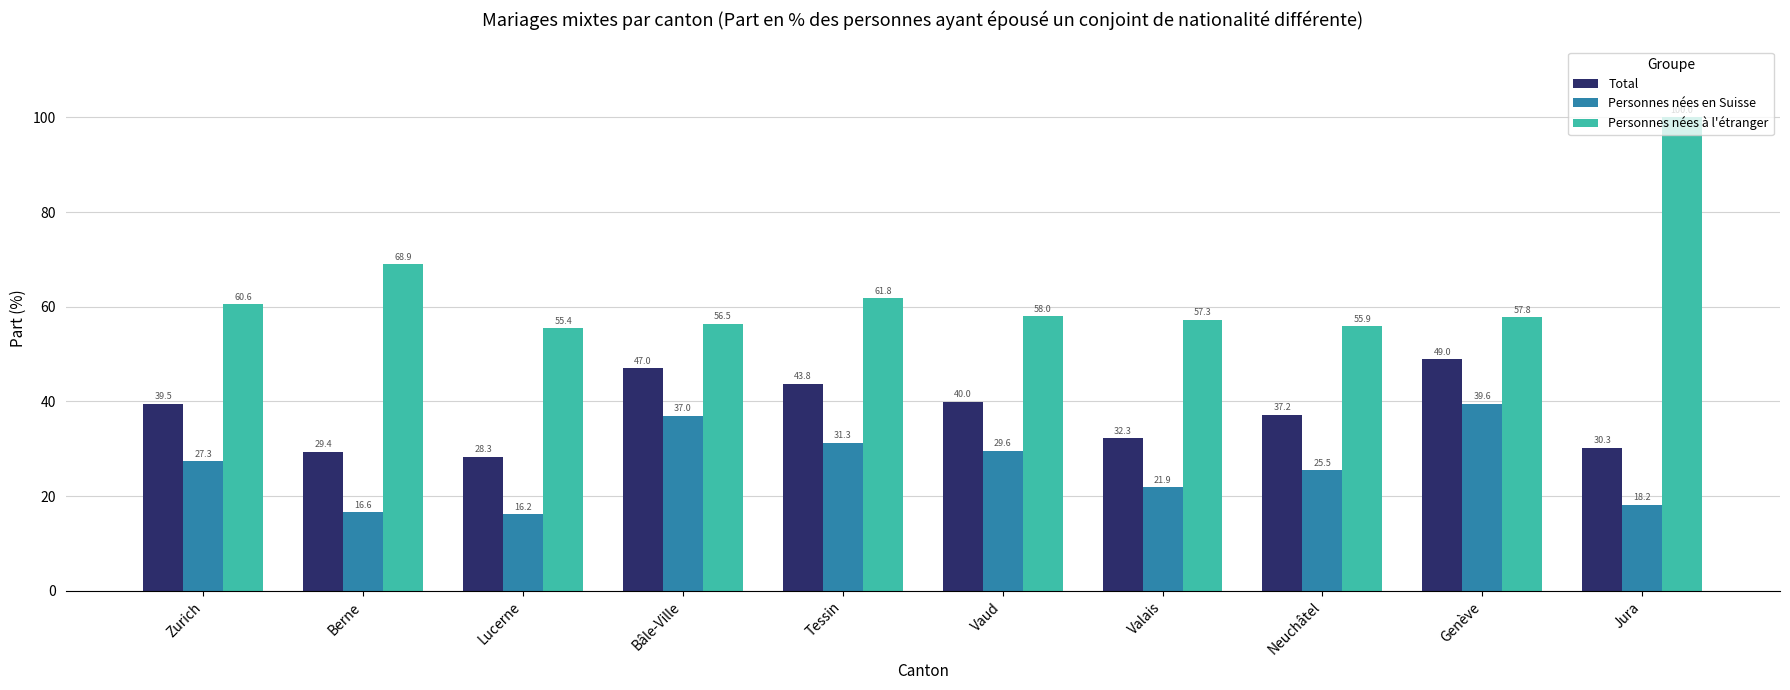

Rank the series by their average value, from highest to lowest.

Personnes nées à l'étranger, Total, Personnes nées en Suisse